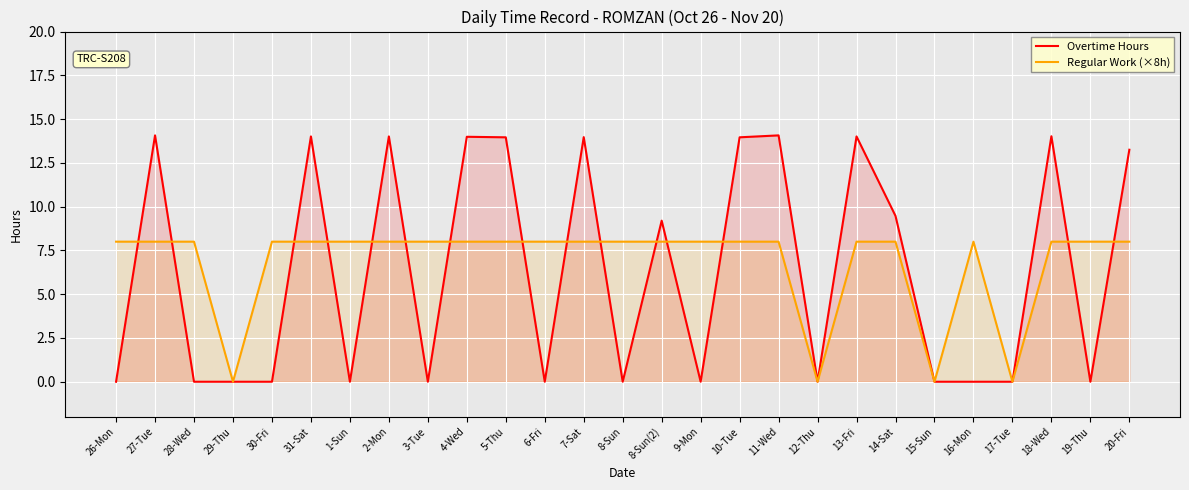

Rank the series by their maximum value, from highest to lowest.

Overtime Hours, Regular Work (×8h)